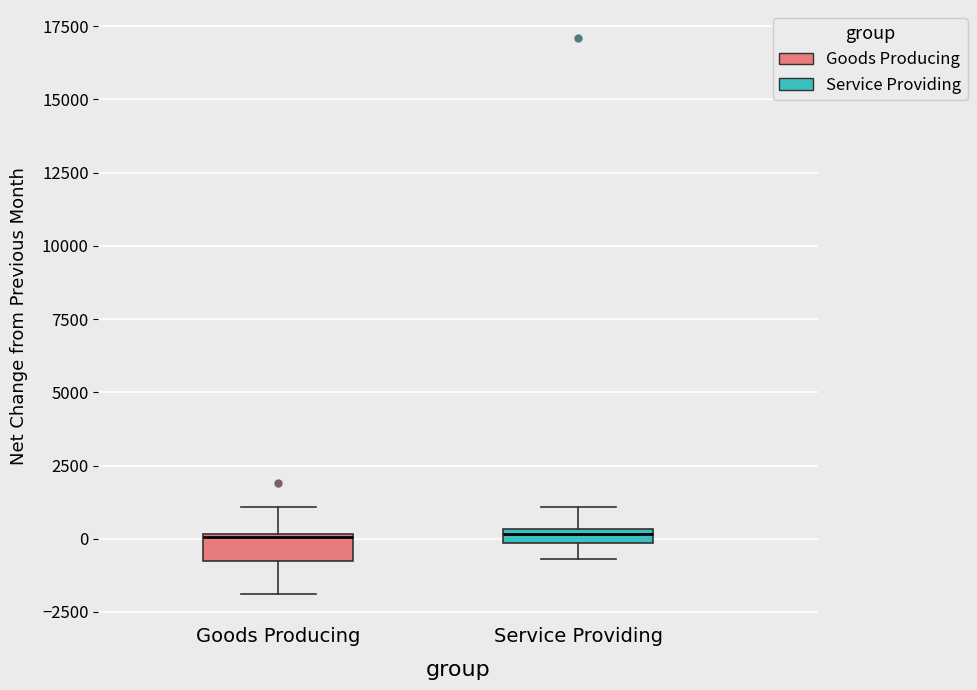

Where is the lower edge of the box for Goods Producing on the y-axis? The values are not printed on the chart, so give them approximately, as read against the axis.

-500